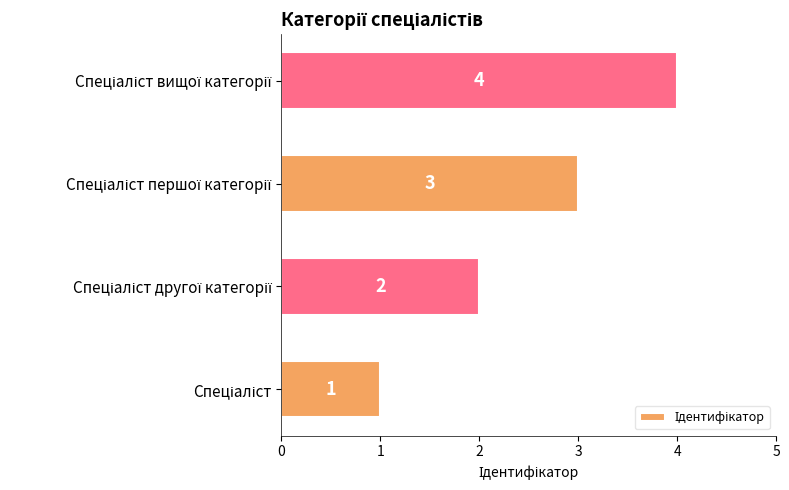

What is the sum of all values?

10